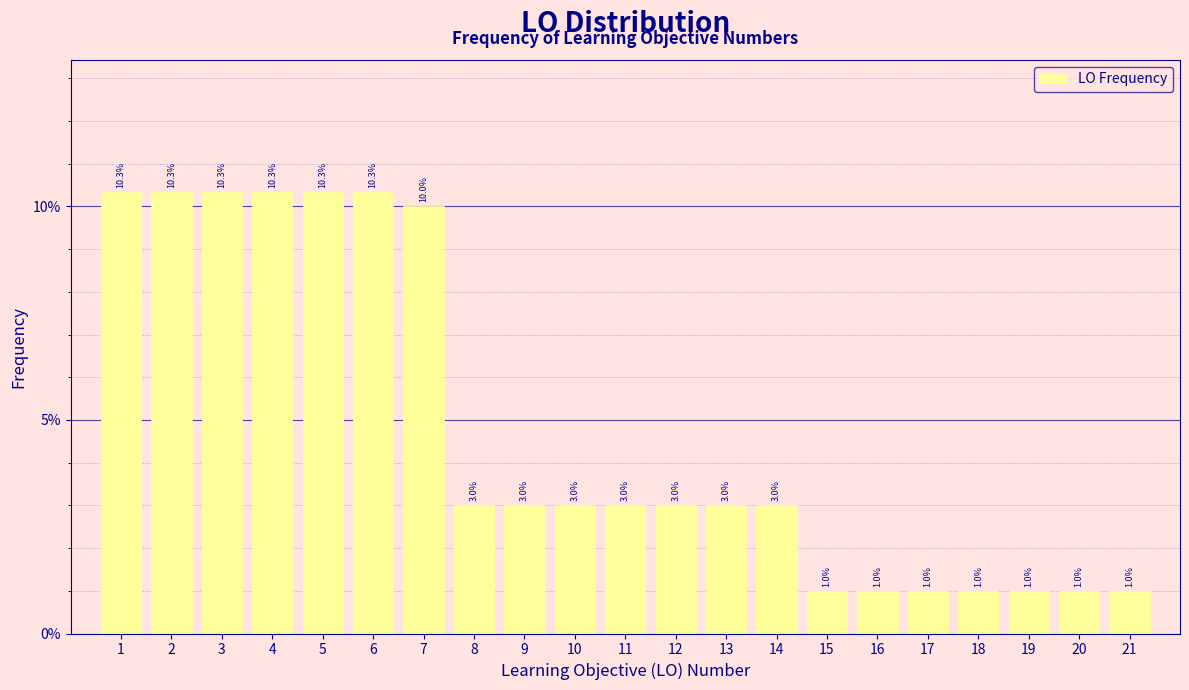

Reading left to right, extract all data points from this chart.

10.3	10.3	10.3	10.3	10.3	10.3	10.0	3.0	3.0	3.0	3.0	3.0	3.0	3.0	1.0	1.0	1.0	1.0	1.0	1.0	1.0